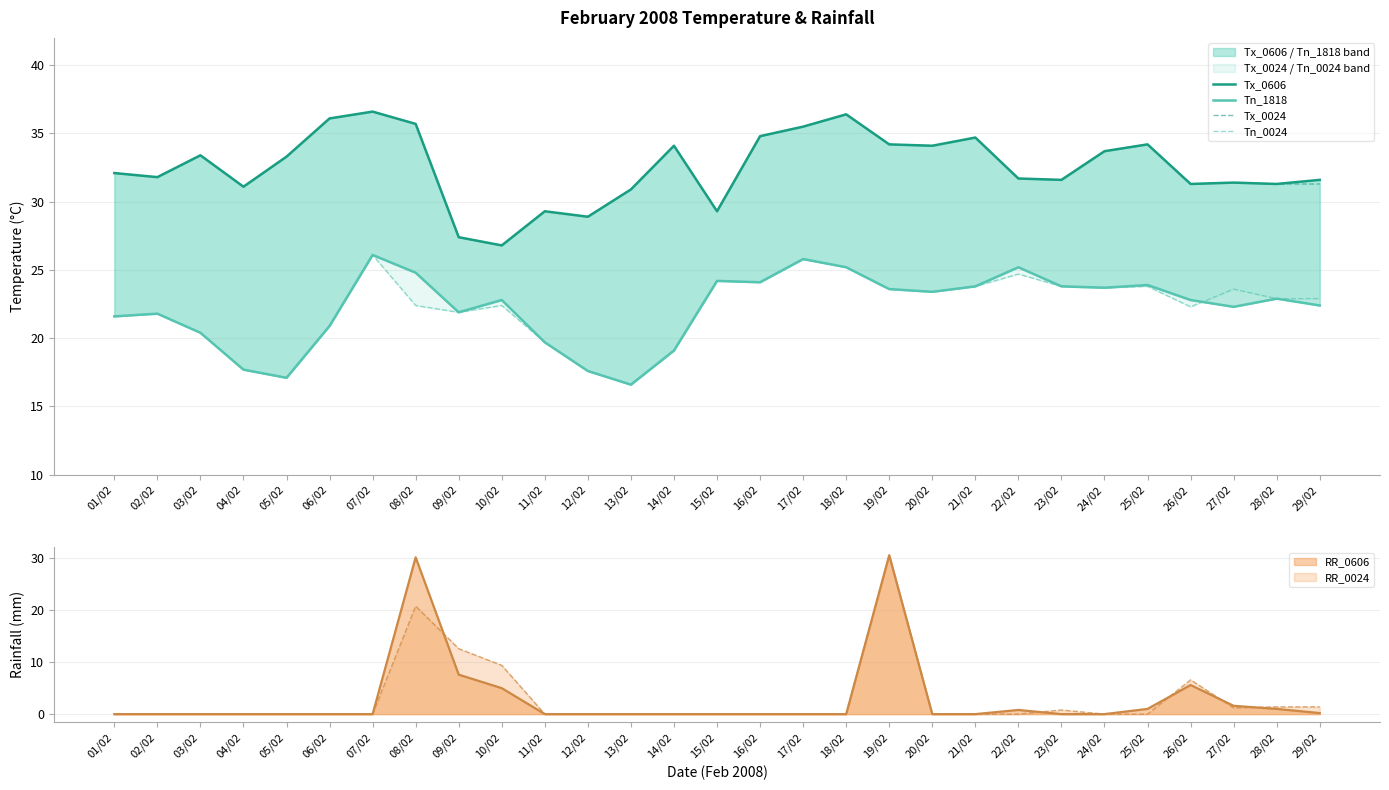

What is the label of the 3rd point from the left?

03/02